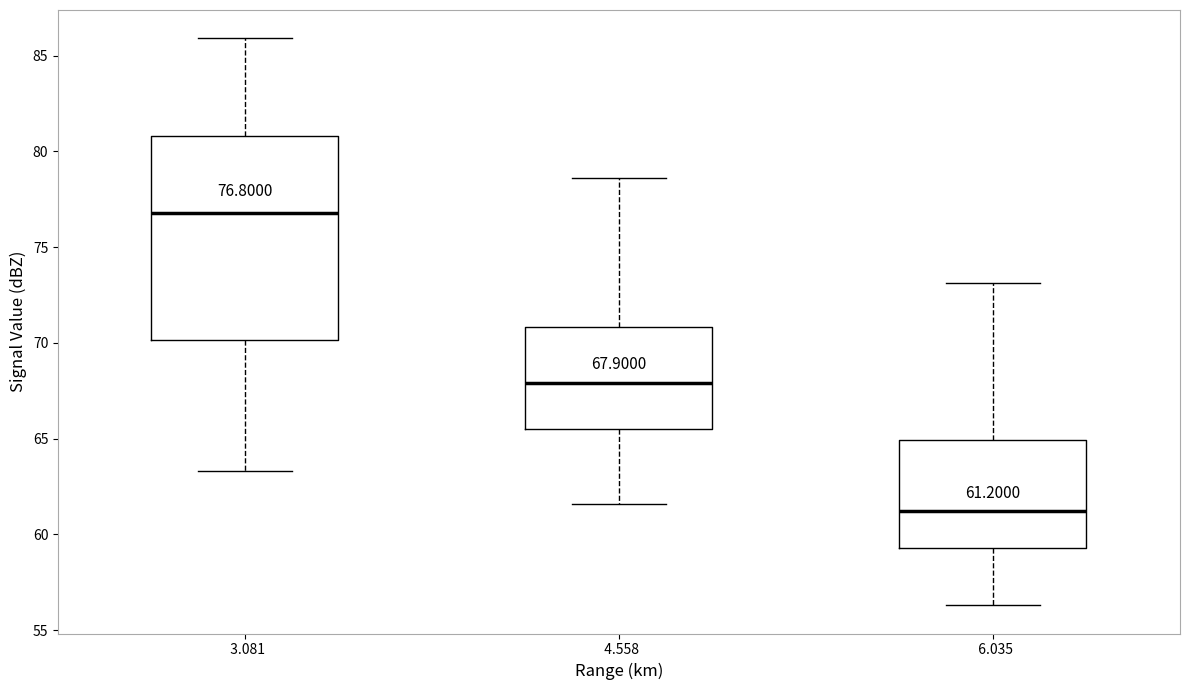

Which box has the highest median line?

3.081